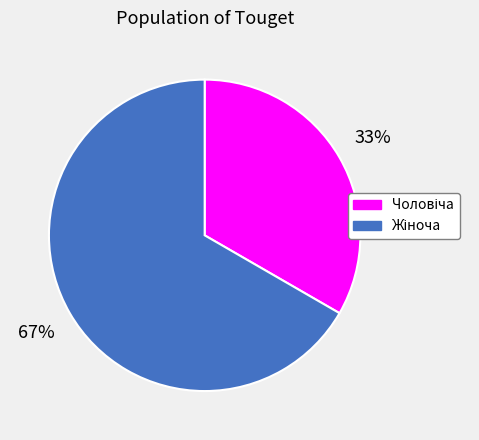

To the nearest percent, what percentage of the pie is Жіноча?

67%